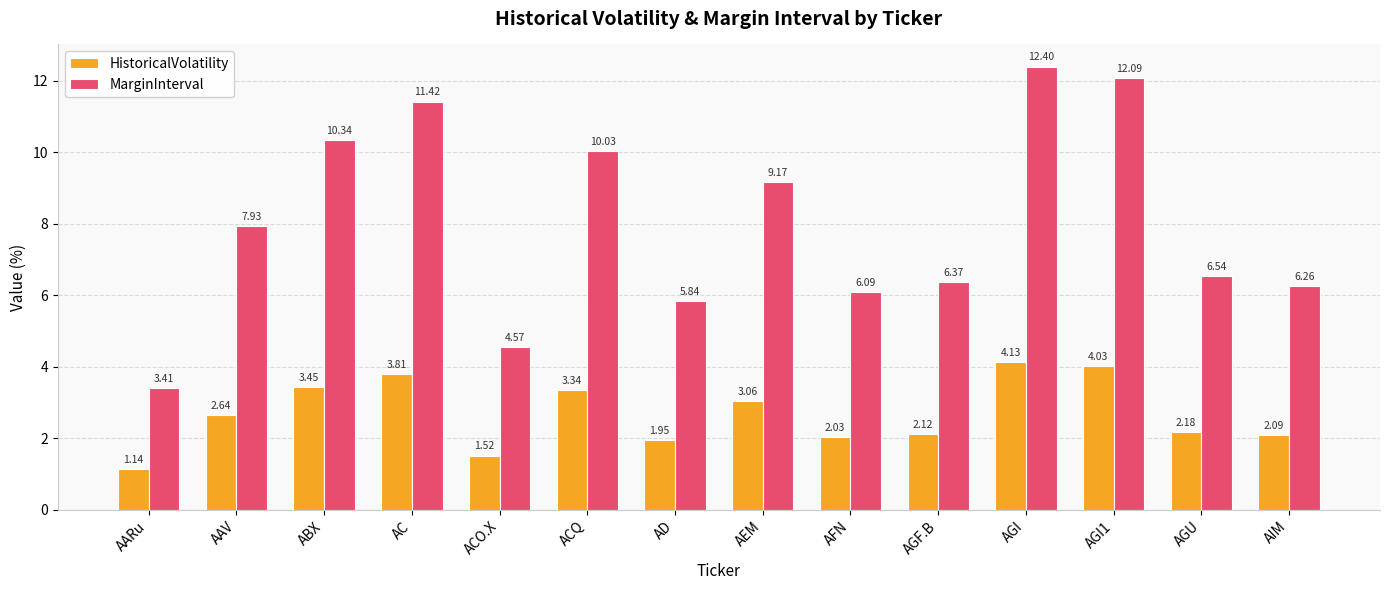

At which label does HistoricalVolatility reach its peak?

AGI